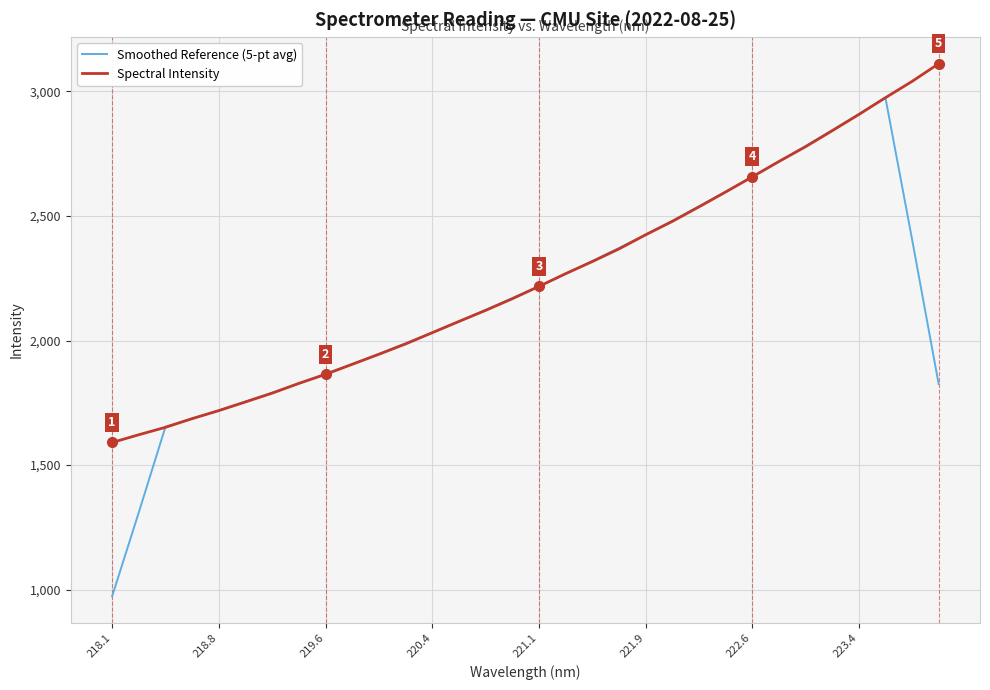

Which series has the widest spread of values?

Smoothed Reference (5-pt avg)